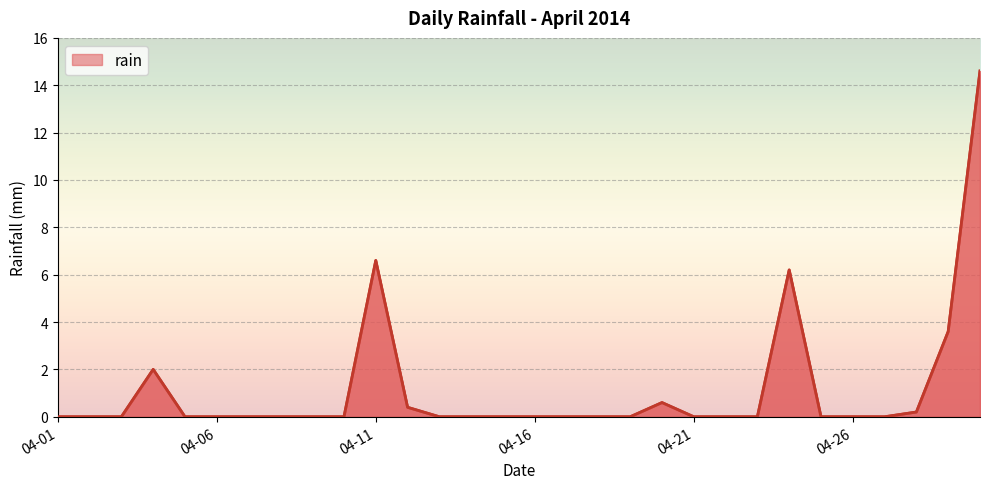

What is the greatest value displayed?

14.6